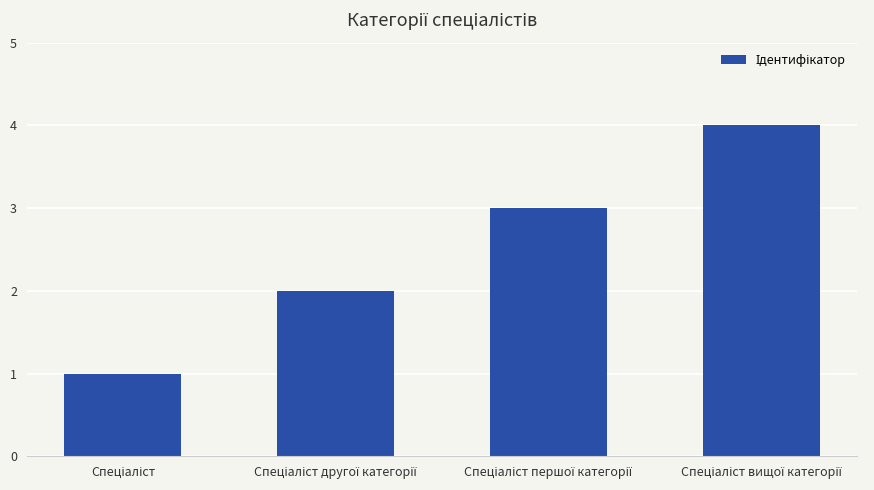

What is the sum of all values?

10